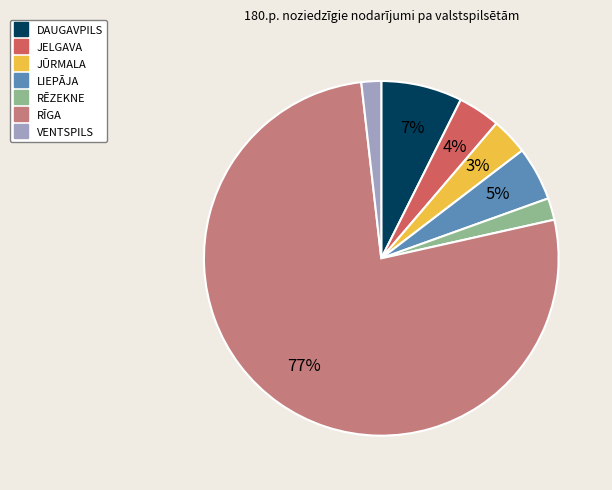

Combined, do VENTSPILS and JELGAVA account for over 50%?

No